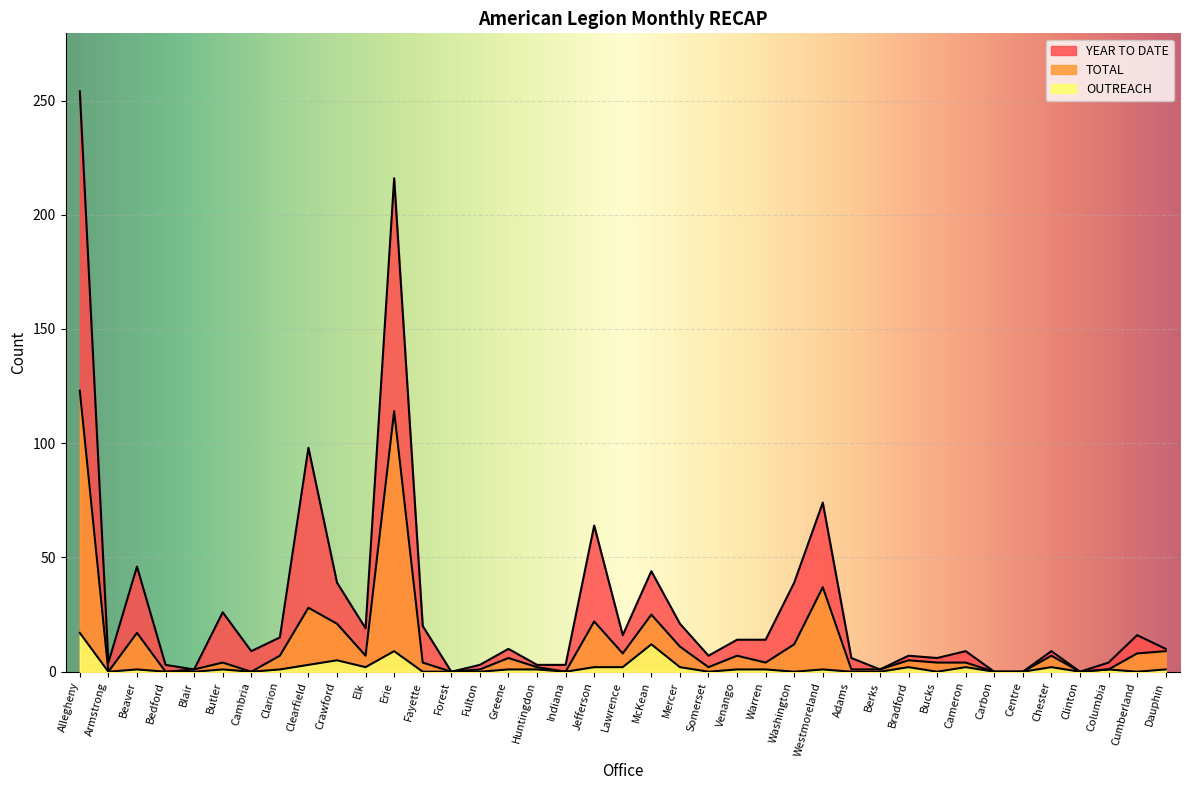

What are all the series names shown in the legend?

YEAR TO DATE, TOTAL, OUTREACH